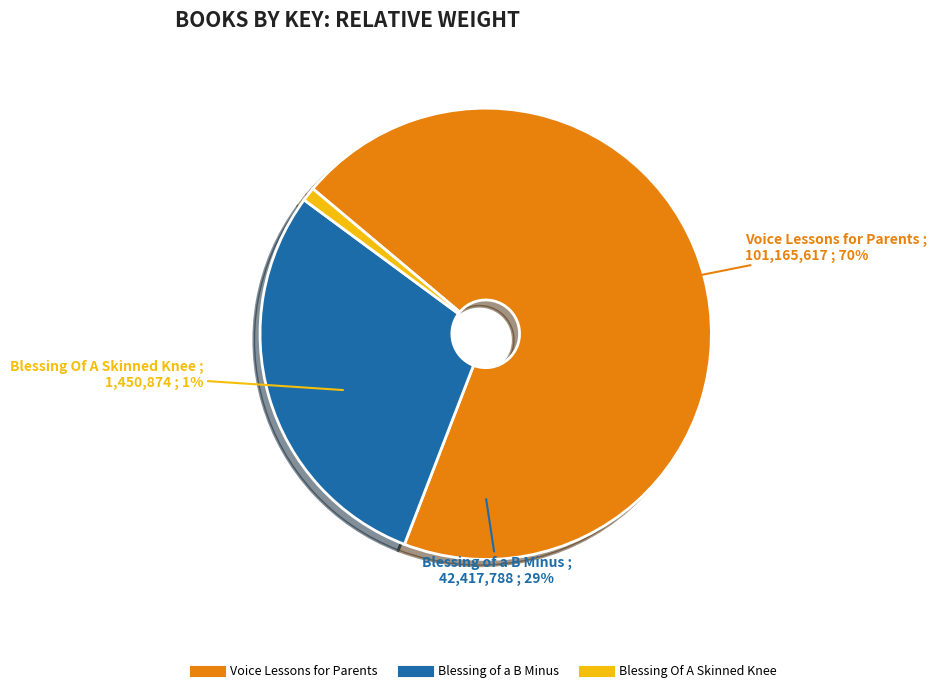

Is it true that Blessing Of A Skinned Knee is 11% of the pie?

False